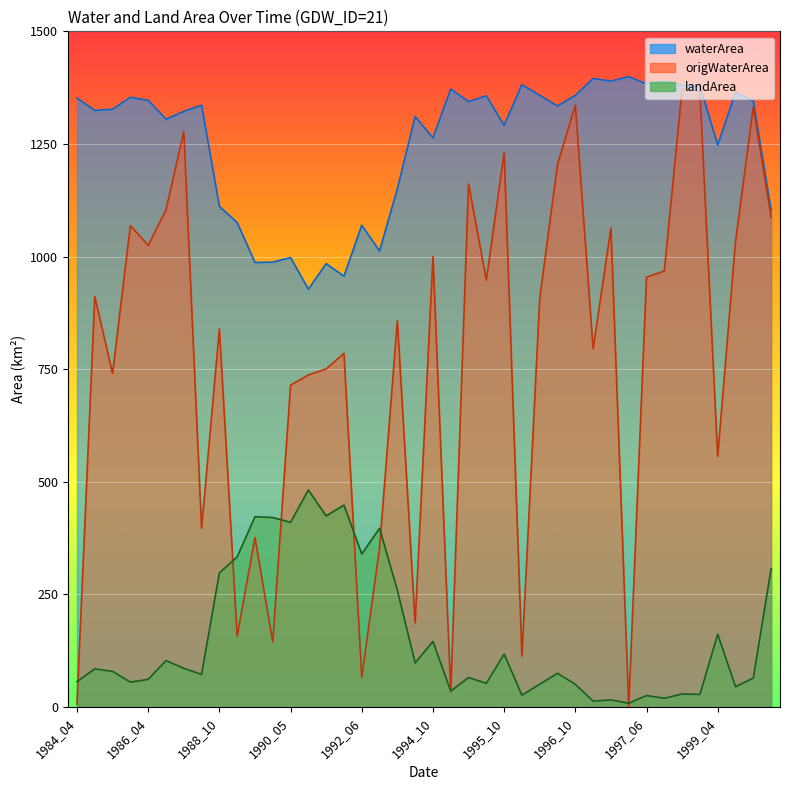

What is the average value of the origWaterArea series?

774.0